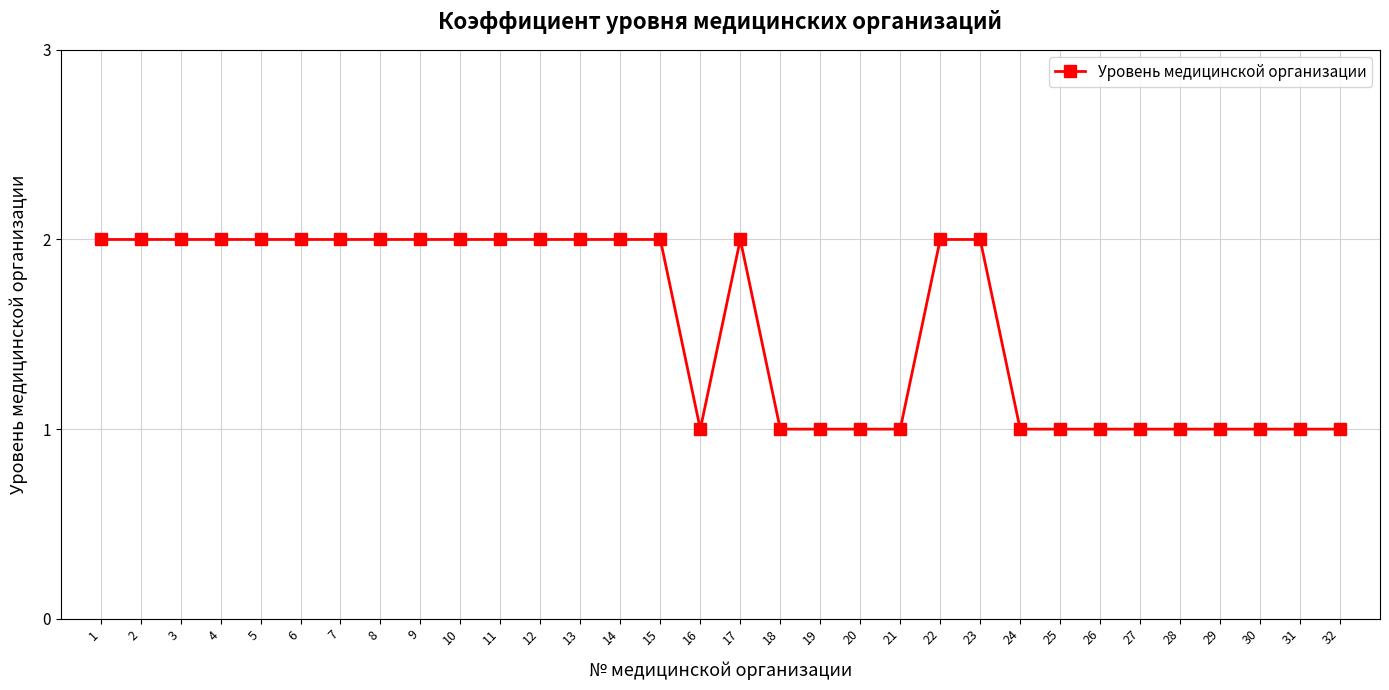

What is the ratio of the value at 24 to the value at 15?

0.5